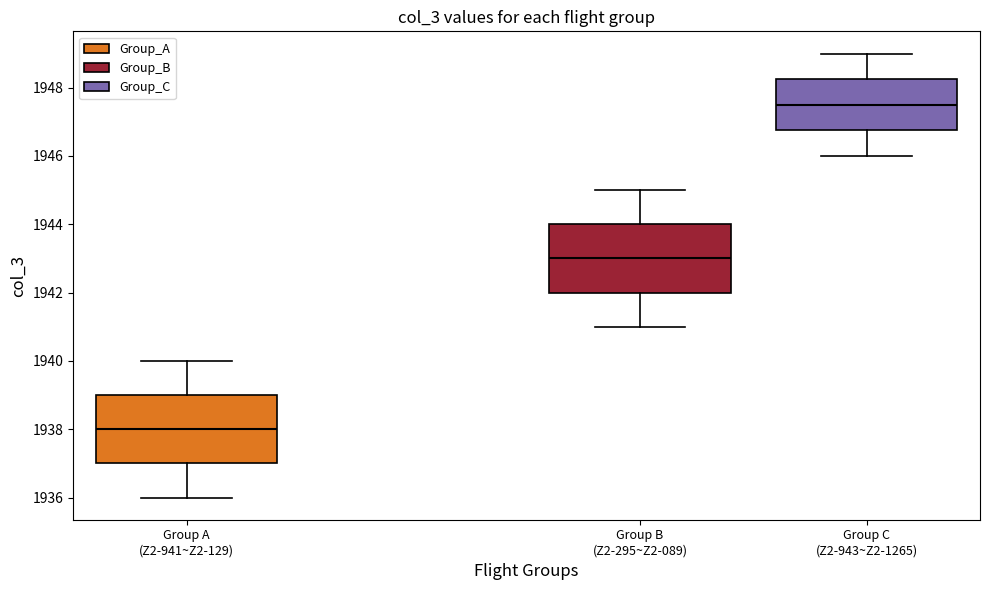

Reading left to right, transcribe this box plot: for each box, give where its median line is, the range the box spans, and where its two whiskers end, as read against the y-axis. The values are not printed on the chart, so give them approximately, as read against the axis.

Group A (Z2-941~Z2-129): median 1938.0, box 1937.0 to 1939.0, whiskers 1936.0 to 1940.0
Group B (Z2-295~Z2-089): median 1943.0, box 1942.0 to 1944.0, whiskers 1941.0 to 1945.0
Group C (Z2-943~Z2-1265): median 1947.6, box 1946.8 to 1948.2, whiskers 1946.0 to 1949.0